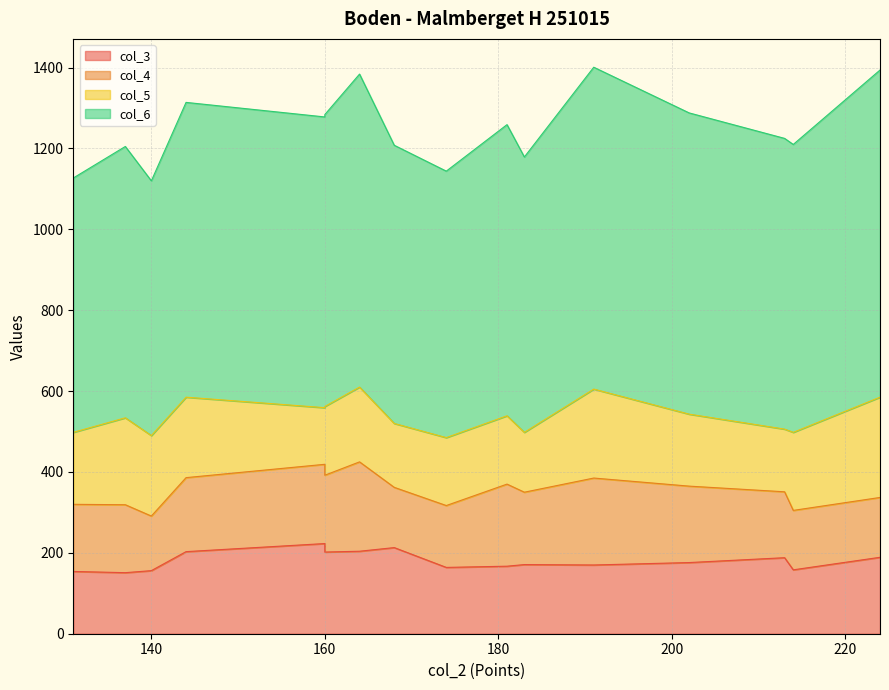

At which category does the chart reach its peak across all series?

224